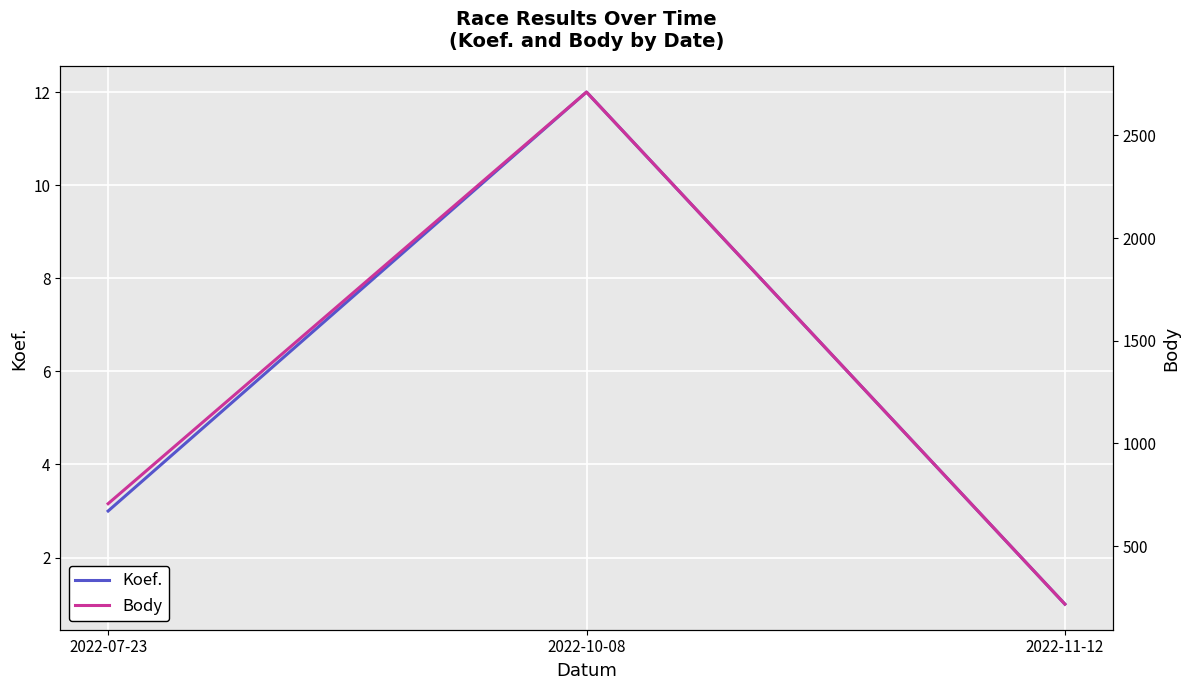

How many categories are shown in the chart?

3